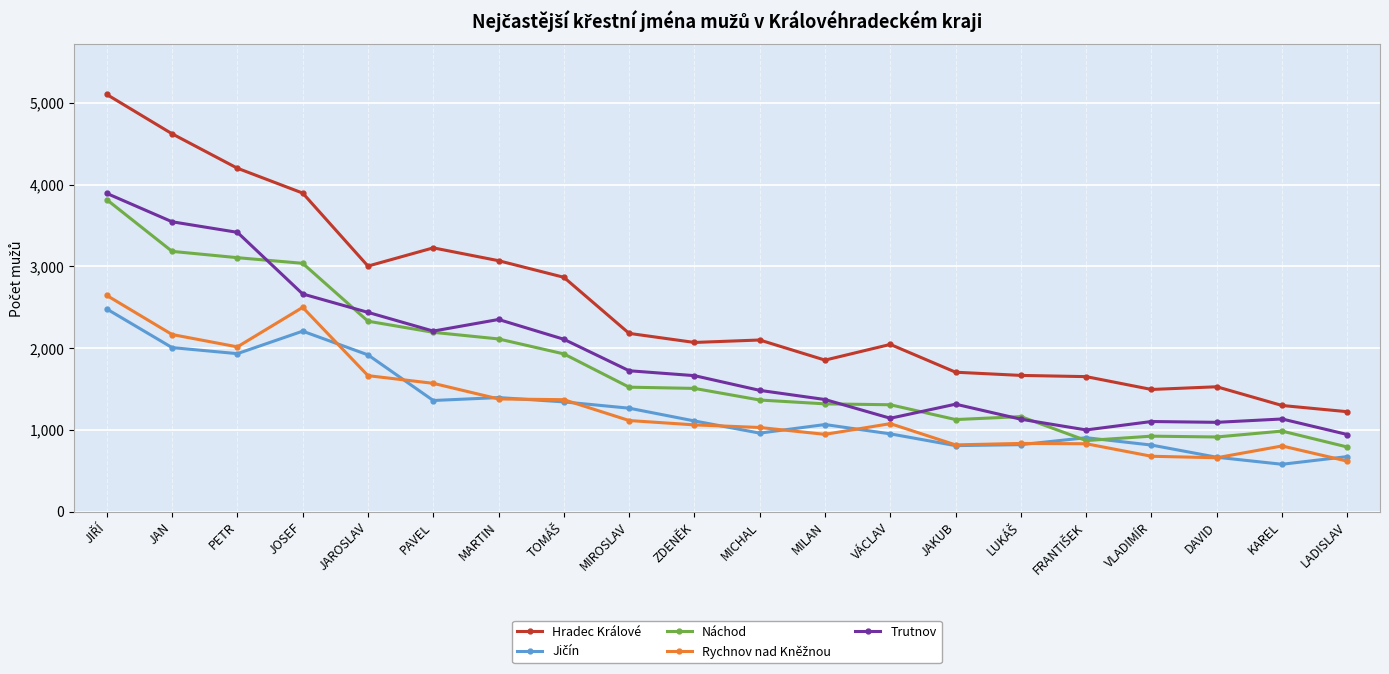

What is the minimum value shown in the chart?

580